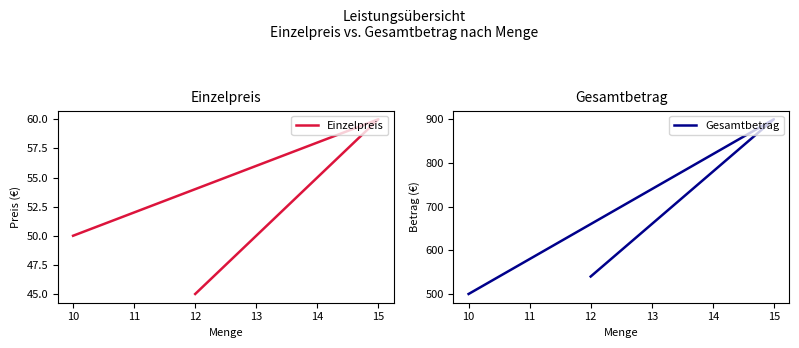

What is the difference between the maximum and minimum values in the Gesamtbetrag series?

400